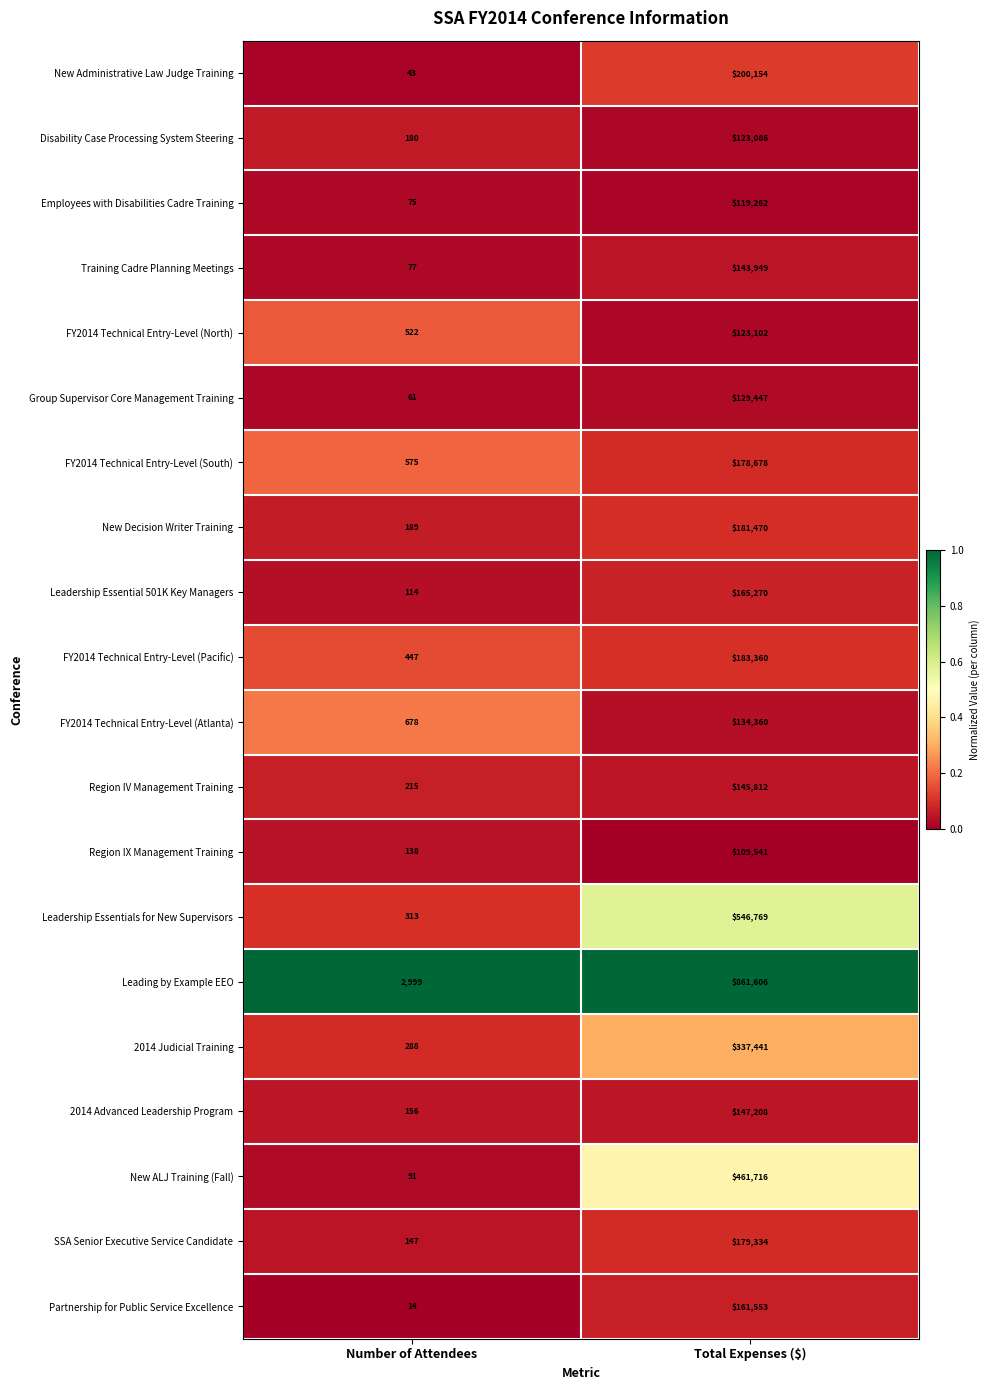

Which series has the largest total across all categories?

Leading by Example EEO